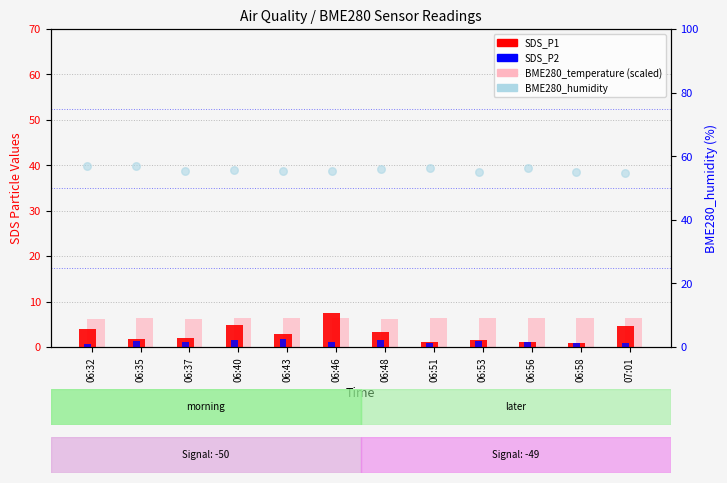

Which series has the largest Y range (max minus min)?

SDS_P1